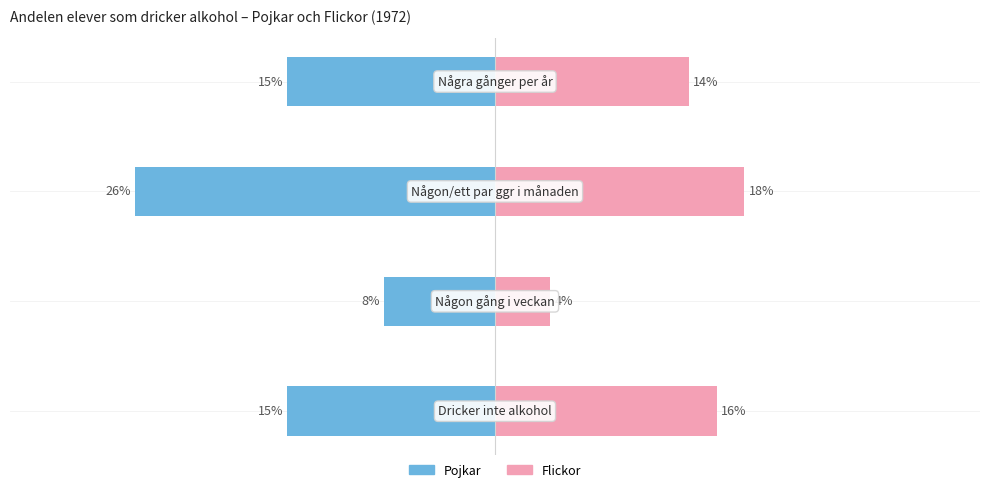

What is the difference between the maximum and minimum values in the Flickor series?

14